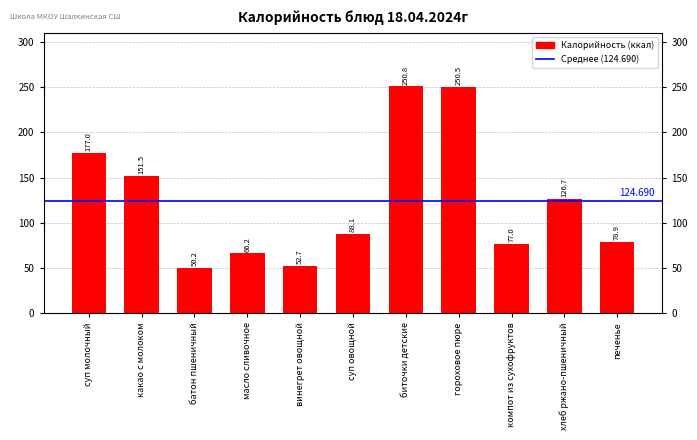

Which label corresponds to the largest value in the chart?

биточки детские